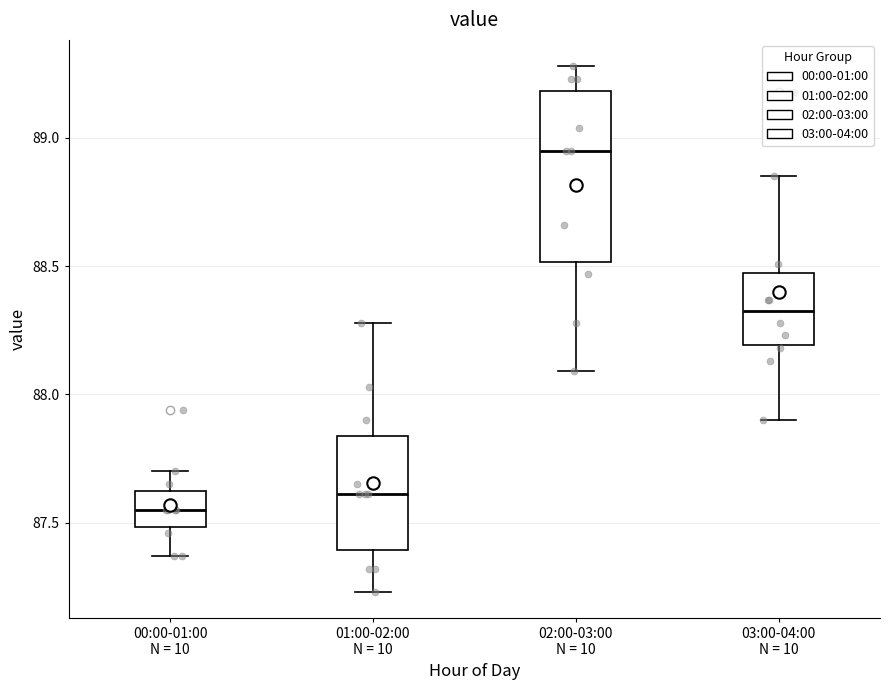

Which box has the highest median line?

02:00-03:00 N = 10